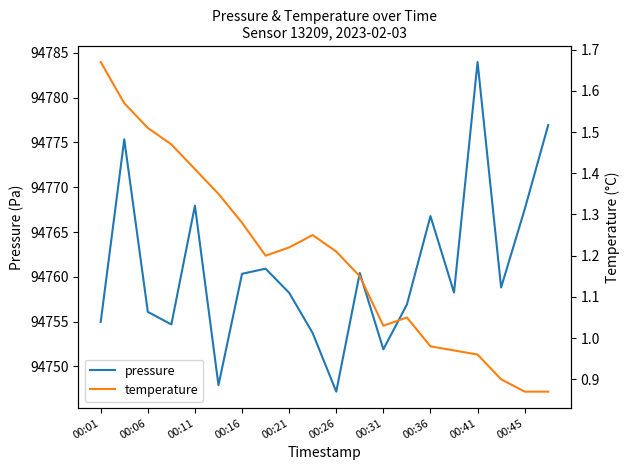

True or false: pressure has a value of 94751.9 at 00:31.

True